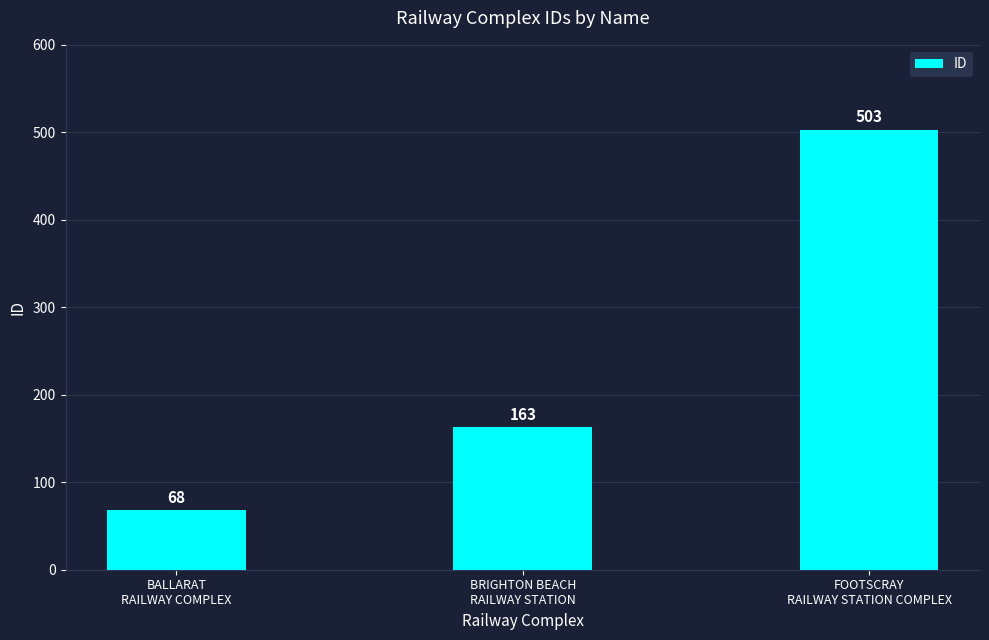

What is the change in value from BALLARAT
RAILWAY COMPLEX to FOOTSCRAY
RAILWAY STATION COMPLEX?

+435